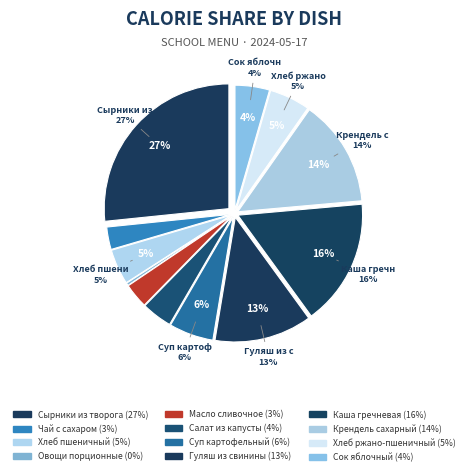

To the nearest percent, what is the difference between the Масло сливочное and Овощи порционные slice percentages?

3%